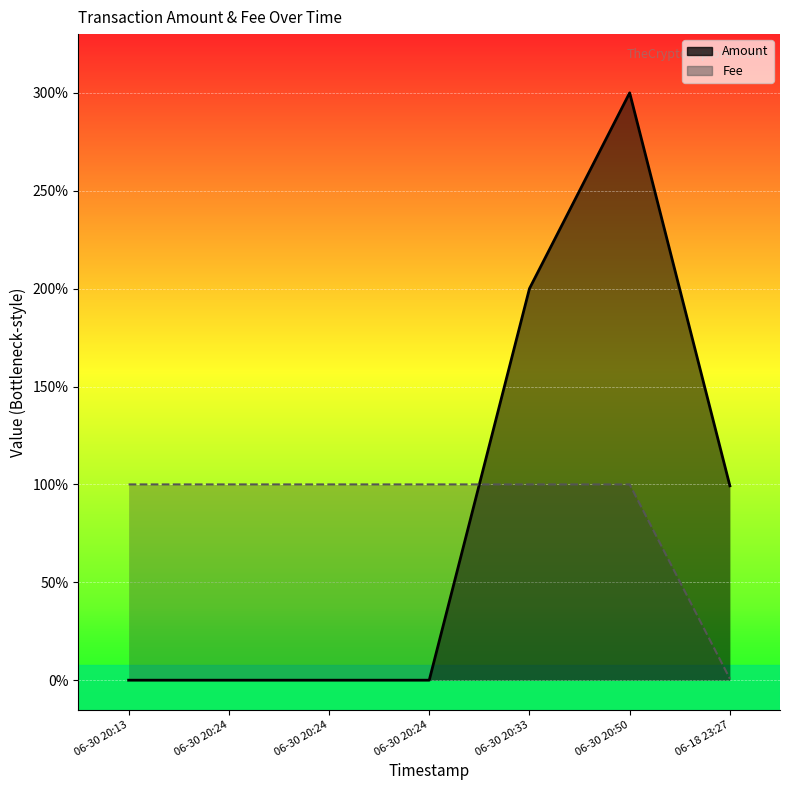

What is the highest value of the Amount series?

3.0